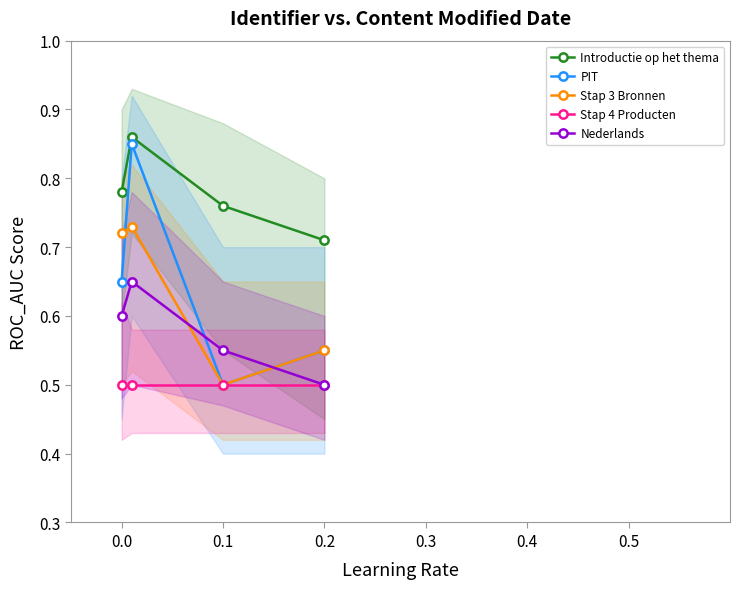

Which series has the largest range (max minus min)?

PIT